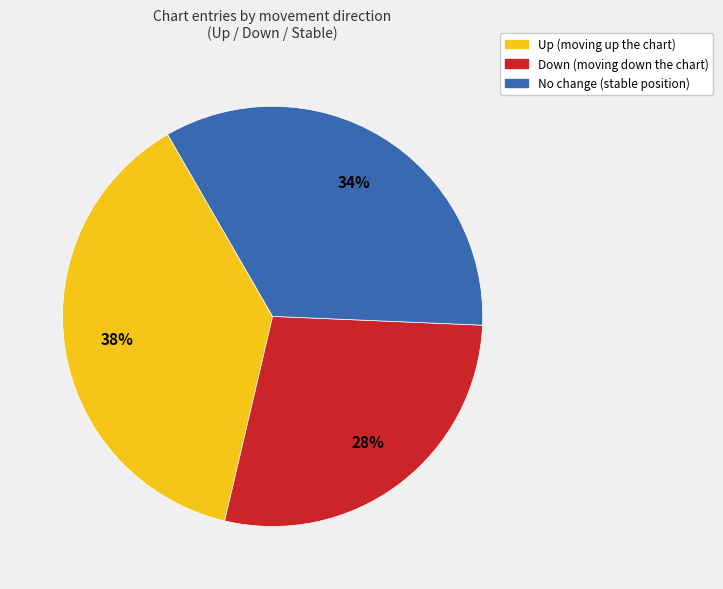

To the nearest percent, what is the difference between the largest and smallest slice percentages?

10%